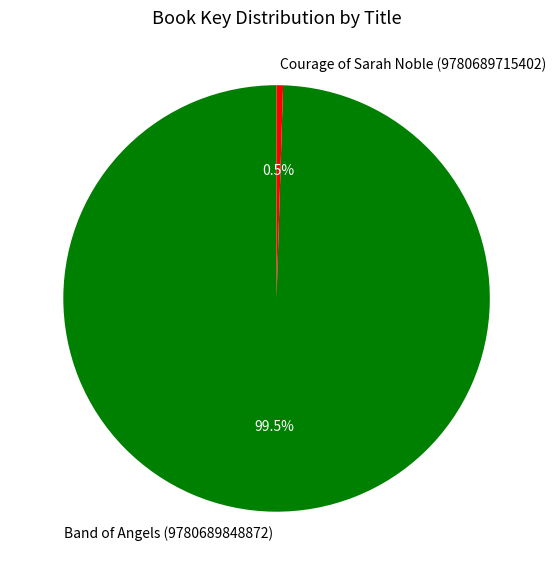

To the nearest percent, what is the average slice percentage?

50%